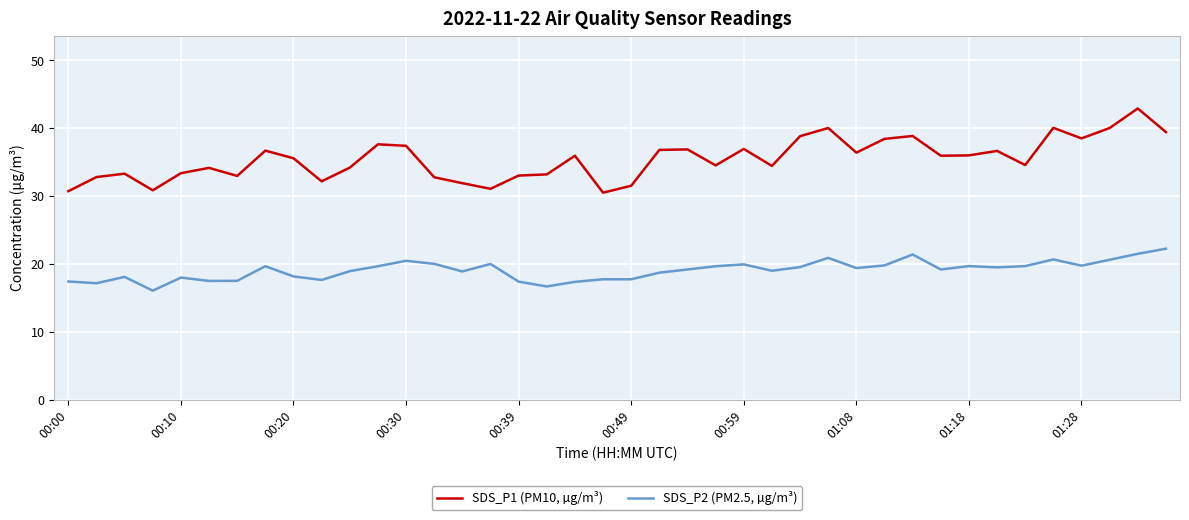

Which series has the widest spread of values?

SDS_P1 (PM10, µg/m³)